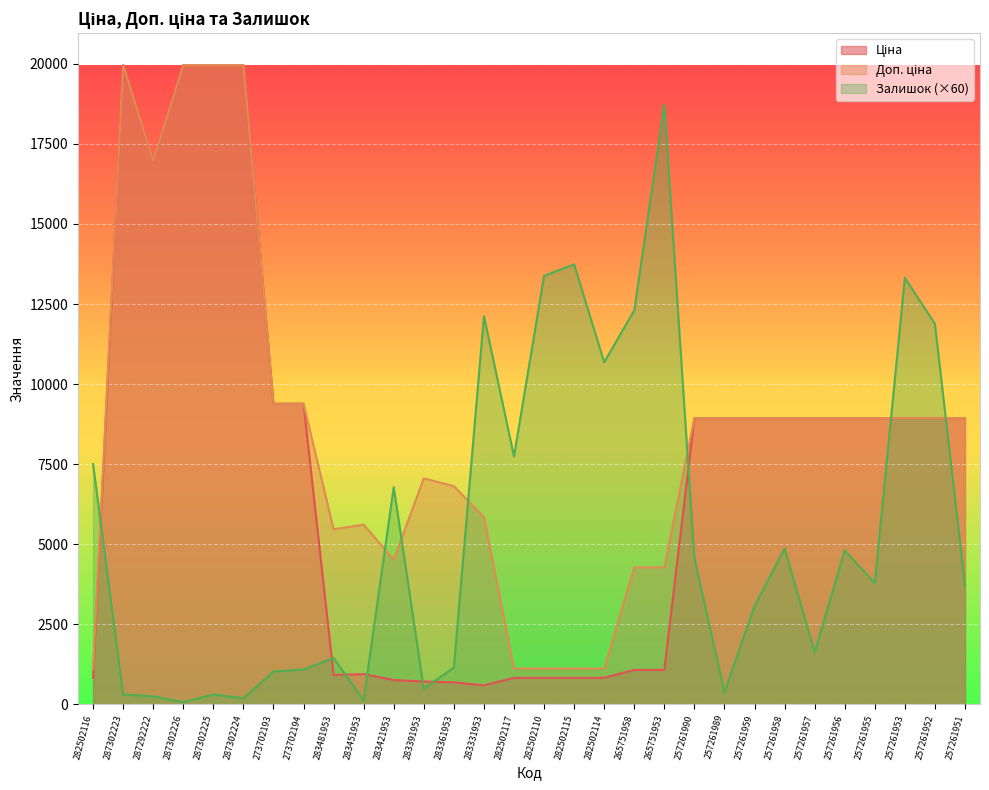

Reading right to left, extract all data points from this chart.

Ціна: 257261951=8934.1	257261952=8934.1	257261953=8934.1	257261955=8934.1	257261956=8934.1	257261957=8934.1	257261958=8934.1	257261959=8934.1	257261989=8934.1	257261990=8934.1	265751953=1067.3	265751958=1067.3	282502114=818.5	282502115=818.5	282502110=818.5	282502117=818.5	283331953=584.4	283361953=681.0	283391953=705.1	283421953=752.2	283451953=934.5	283481953=910.4	273702194=9384.0	273702193=9384.0	287302224=19964.2	287302225=19964.2	287302226=19964.2	287292222=16976.3	287302223=19964.2	282502116=818.5
Доп. ціна: 257261951=8934.1	257261952=8934.1	257261953=8934.1	257261955=8934.1	257261956=8934.1	257261957=8934.1	257261958=8934.1	257261959=8934.1	257261989=8934.1	257261990=8934.1	265751953=4269.4	265751958=4269.4	282502114=1109.2	282502115=1109.2	282502110=1109.2	282502117=1109.2	283331953=5843.9	283361953=6809.8	283391953=7051.3	283421953=4513.3	283451953=5607.2	283481953=5462.3	273702194=9384.0	273702193=9384.0	287302224=19964.2	287302225=19964.2	287302226=19964.2	287292222=16976.3	287302223=19964.2	282502116=1109.2
Залишок: 257261951=3720.0	257261952=11880.0	257261953=13320.0	257261955=3780.0	257261956=4800.0	257261957=1620.0	257261958=4860.0	257261959=3060.0	257261989=360.0	257261990=4560.0	265751953=18720.0	265751958=12300.0	282502114=10680.0	282502115=13740.0	282502110=13380.0	282502117=7740.0	283331953=12120.0	283361953=1140.0	283391953=480.0	283421953=6780.0	283451953=120.0	283481953=1440.0	273702194=1080.0	273702193=1020.0	287302224=180.0	287302225=300.0	287302226=60.0	287292222=240.0	287302223=300.0	282502116=7500.0